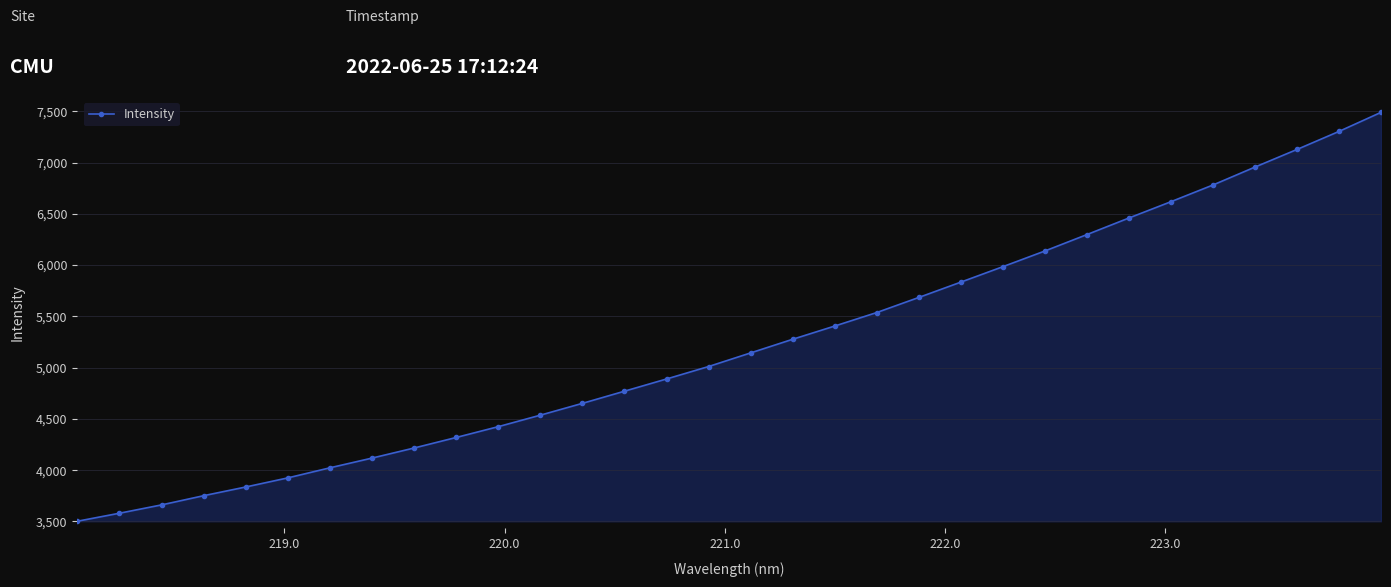

What is the value of the 18th point from the left?

5276.4